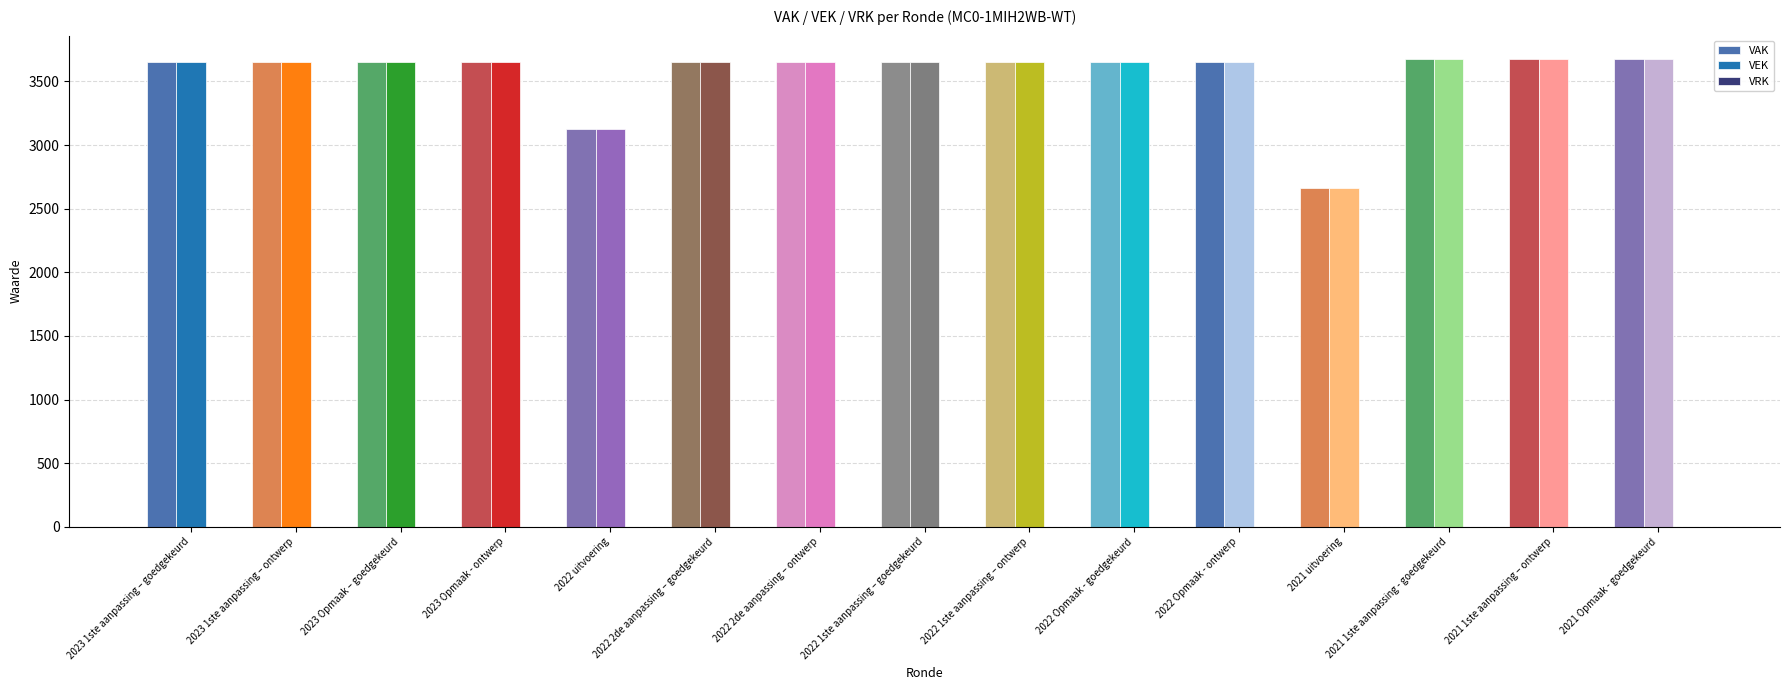

What is the difference between the VEK values at 2023 1ste aanpassing – ontwerp and 2021 Opmaak - goedgekeurd?

27